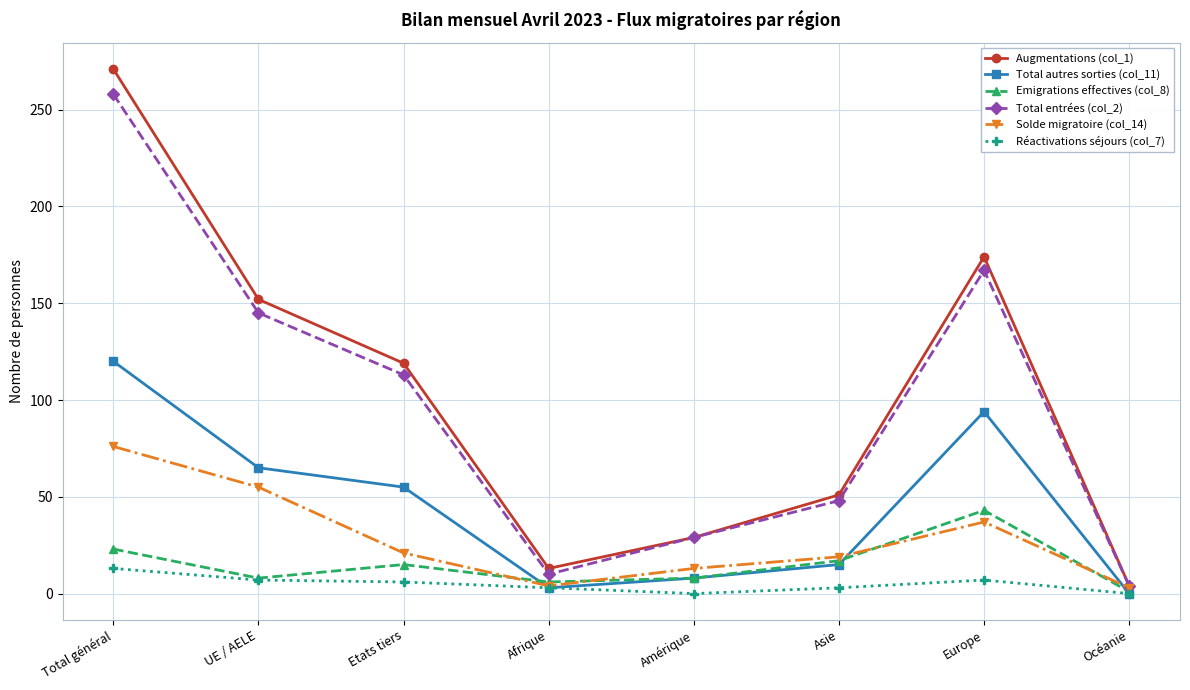

The Augmentations (col_1) series shows 8 at Amérique. True or false?

False